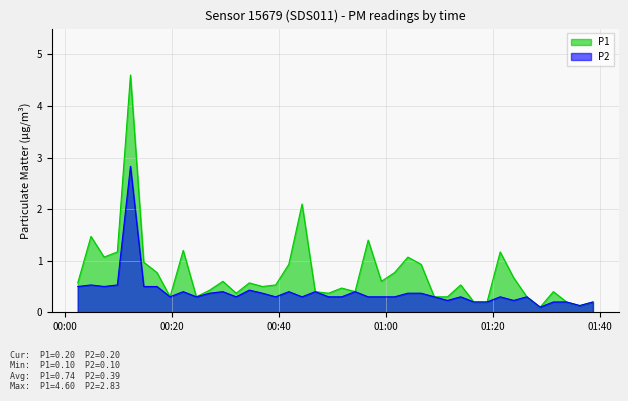

List the series in order of their peak value, highest first.

P1, P2